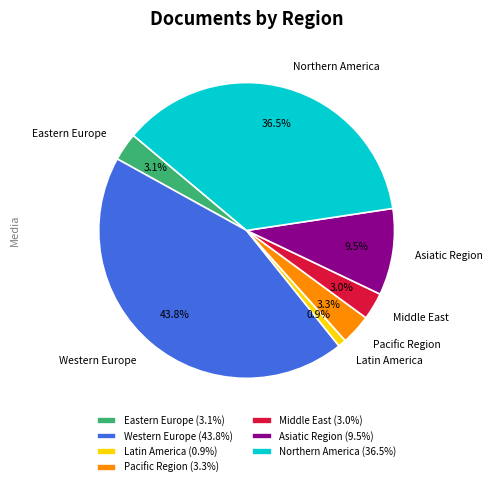

Is Middle East the majority of the pie?

No